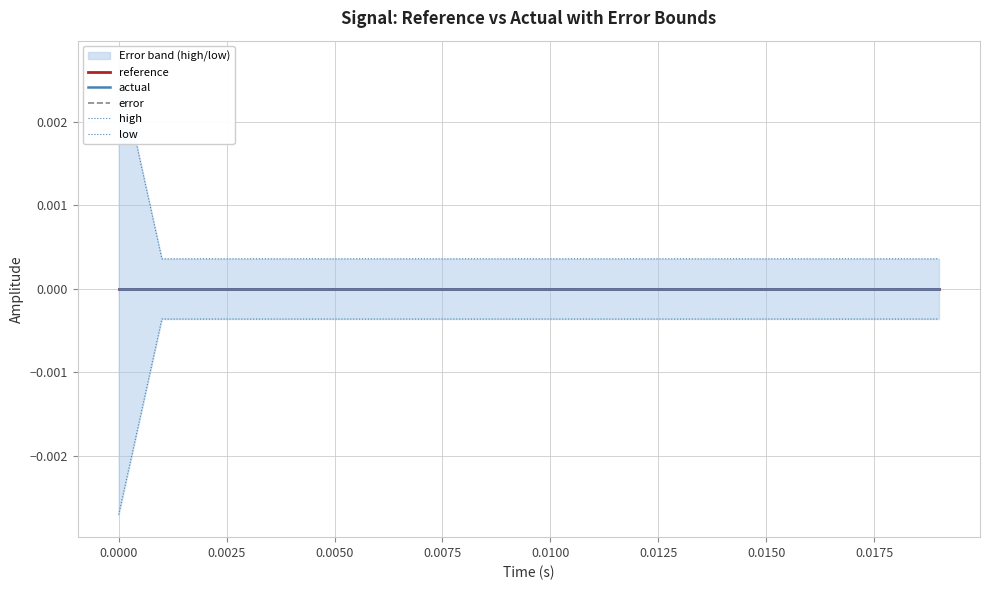

At how many categories does at least one series exceed 0?

20